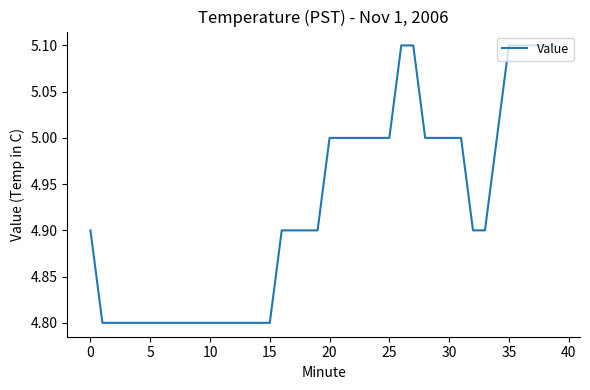

What is the smallest value displayed?

4.8